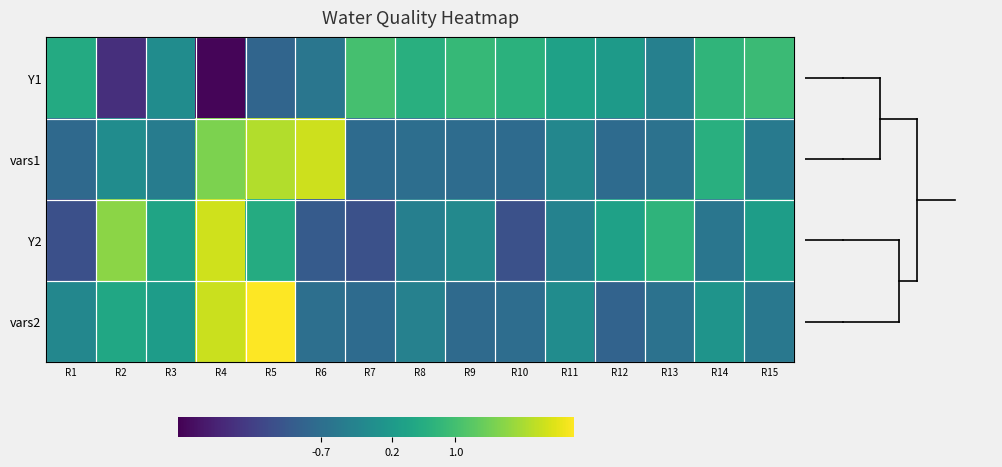

Reading left to right, what are all the values shown in this chart?

Y1: R1=0.6	R2=-1.8	R3=-0.1	R4=-2.4	R5=-0.9	R6=-0.5	R7=1.0	R8=0.7	R9=0.8	R10=0.7	R11=0.4	R12=0.2	R13=-0.3	R14=0.8	R15=0.9
vars1: R1=-0.8	R2=-0.1	R3=-0.4	R4=1.5	R5=1.9	R6=2.1	R7=-0.7	R8=-0.7	R9=-0.7	R10=-0.7	R11=-0.2	R12=-0.7	R13=-0.6	R14=0.6	R15=-0.5
Y2: R1=-1.3	R2=1.6	R3=0.4	R4=2.1	R5=0.6	R6=-1.1	R7=-1.3	R8=-0.3	R9=-0.2	R10=-1.3	R11=-0.3	R12=0.4	R13=0.8	R14=-0.5	R15=0.3
vars2: R1=-0.2	R2=0.5	R3=0.3	R4=2.1	R5=2.6	R6=-0.7	R7=-0.7	R8=-0.3	R9=-0.8	R10=-0.7	R11=-0.1	R12=-0.9	R13=-0.6	R14=0.1	R15=-0.5